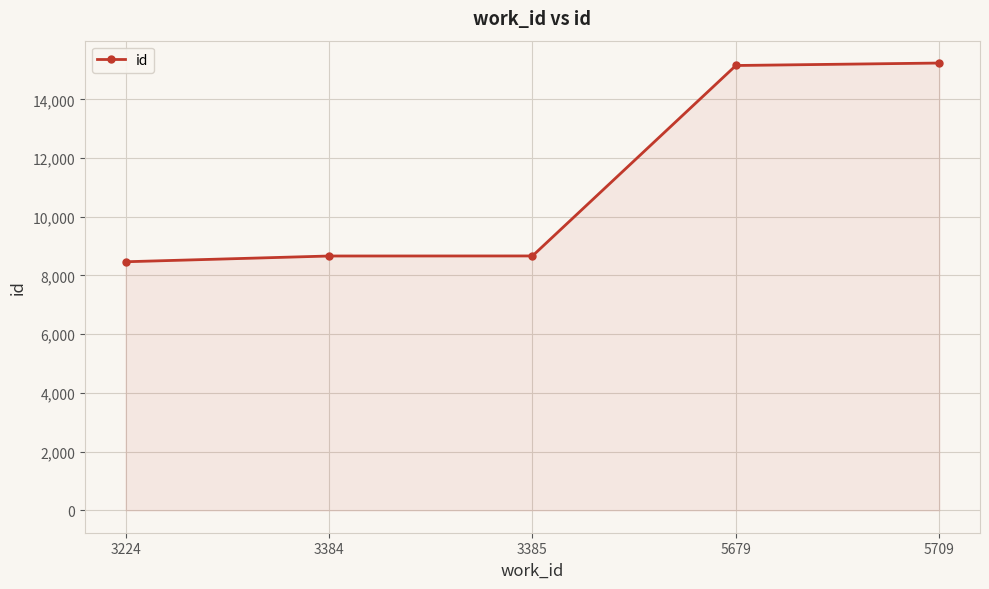

True or false: the data shows 13640 at 3385.

False